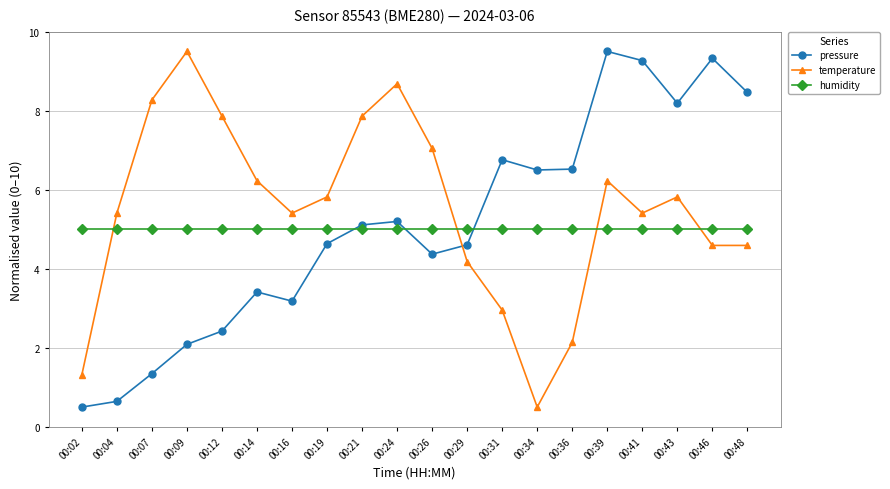

Reading left to right, list all the values displayed in this chart.

pressure: 00:02=0.5	00:04=0.6	00:07=1.3	00:09=2.1	00:12=2.4	00:14=3.4	00:16=3.2	00:19=4.6	00:21=5.1	00:24=5.2	00:26=4.4	00:29=4.6	00:31=6.8	00:34=6.5	00:36=6.5	00:39=9.5	00:41=9.3	00:43=8.2	00:46=9.3	00:48=8.5
temperature: 00:02=1.3	00:04=5.4	00:07=8.3	00:09=9.5	00:12=7.9	00:14=6.2	00:16=5.4	00:19=5.8	00:21=7.9	00:24=8.7	00:26=7.0	00:29=4.2	00:31=3.0	00:34=0.5	00:36=2.1	00:39=6.2	00:41=5.4	00:43=5.8	00:46=4.6	00:48=4.6
humidity: 00:02=5.0	00:04=5.0	00:07=5.0	00:09=5.0	00:12=5.0	00:14=5.0	00:16=5.0	00:19=5.0	00:21=5.0	00:24=5.0	00:26=5.0	00:29=5.0	00:31=5.0	00:34=5.0	00:36=5.0	00:39=5.0	00:41=5.0	00:43=5.0	00:46=5.0	00:48=5.0